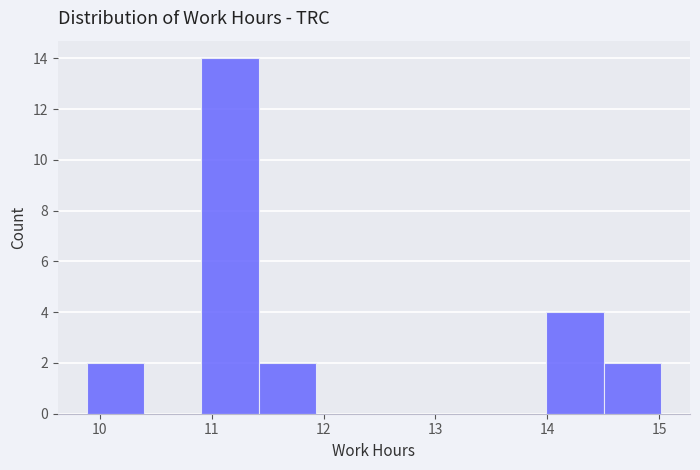

Reading left to right, transcribe this chart: for each bar, give the range it covers on the x-axis and its height. Neither the bar edges nor the heights are printed on the chart, so give them approximately, as read against the axes.

9.9 to 10.4: 2
10.4 to 10.9: 0
10.9 to 11.4: 14
11.4 to 11.9: 2
11.9 to 12.5: 0
12.5 to 13.0: 0
13.0 to 13.5: 0
13.5 to 14.0: 0
14.0 to 14.5: 4
14.5 to 15.0: 2